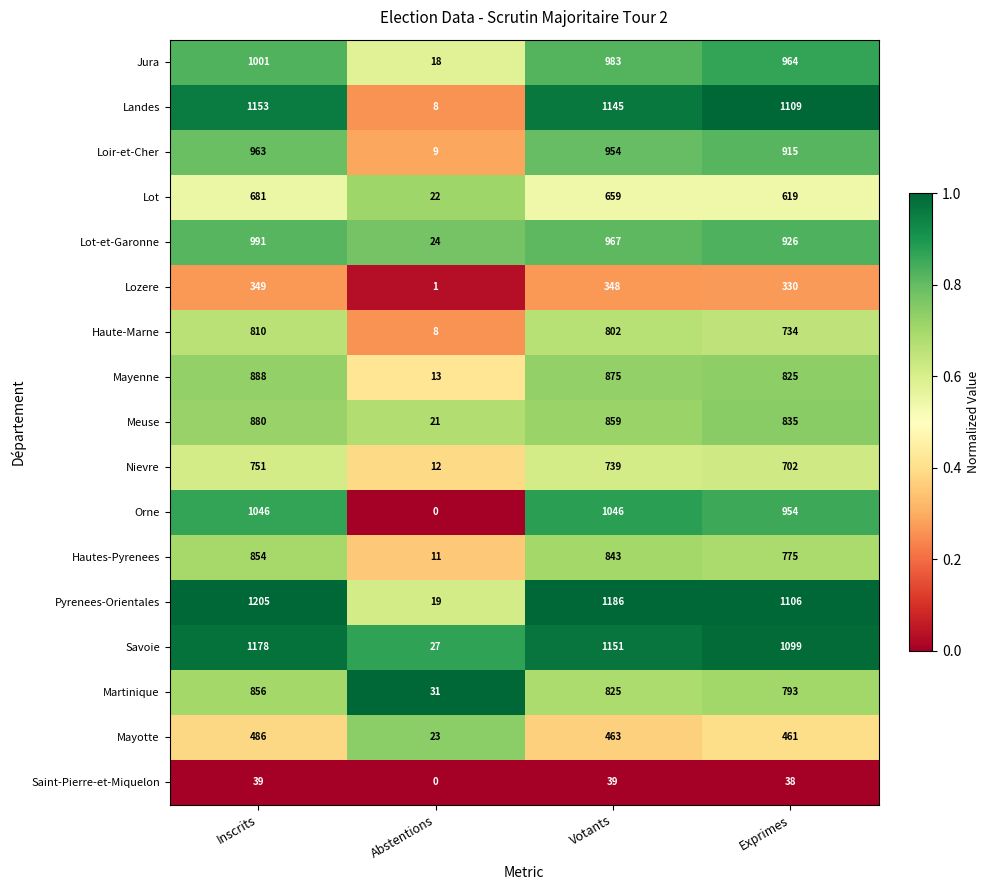

Rank the categories by Landes value from lowest to highest.

Abstentions, Exprimes, Votants, Inscrits